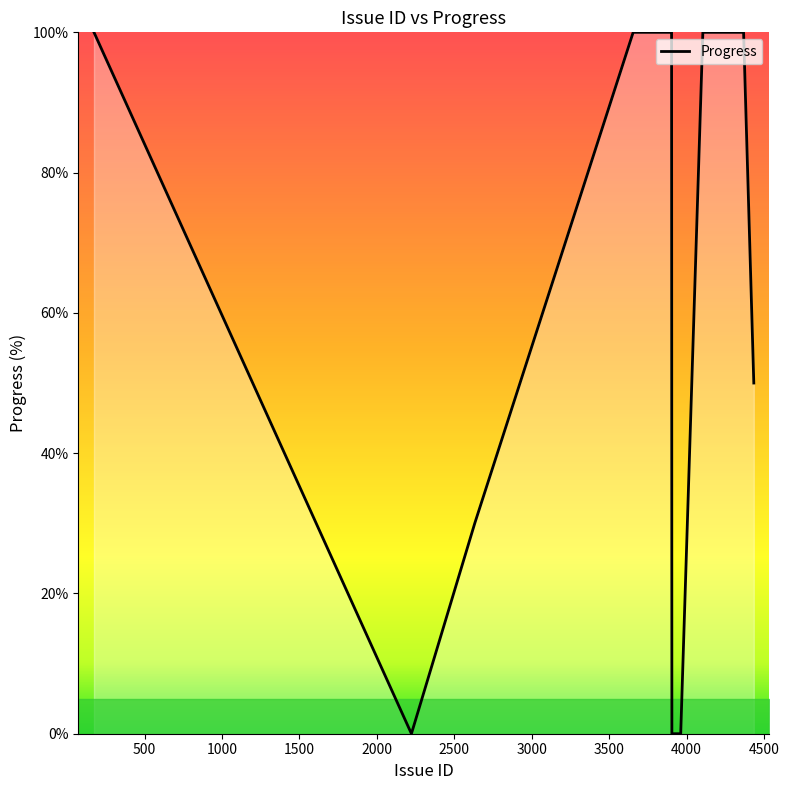

What is the difference between the maximum and minimum values?

100